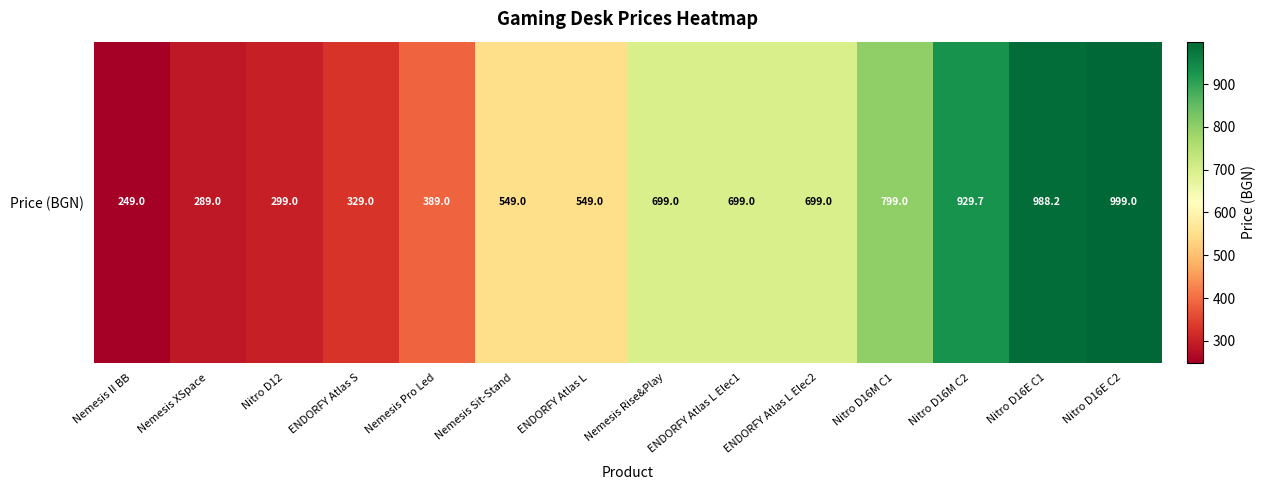

Reading right to left, list all the values displayed in this chart.

Nitro D16E C2=999.0	Nitro D16E C1=988.2	Nitro D16M C2=929.7	Nitro D16M C1=799.0	ENDORFY Atlas L Elec2=699.0	ENDORFY Atlas L Elec1=699.0	Nemesis Rise&Play=699.0	ENDORFY Atlas L=549.0	Nemesis Sit-Stand=549.0	Nemesis Pro Led=389.0	ENDORFY Atlas S=329.0	Nitro D12=299.0	Nemesis XSpace=289.0	Nemesis II BB=249.0